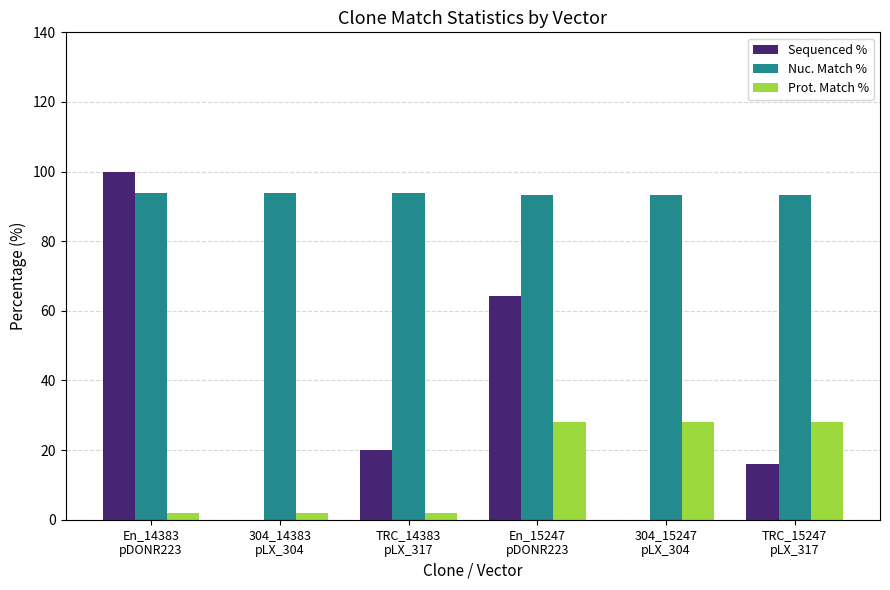

What is the maximum value shown in the chart?

100.0